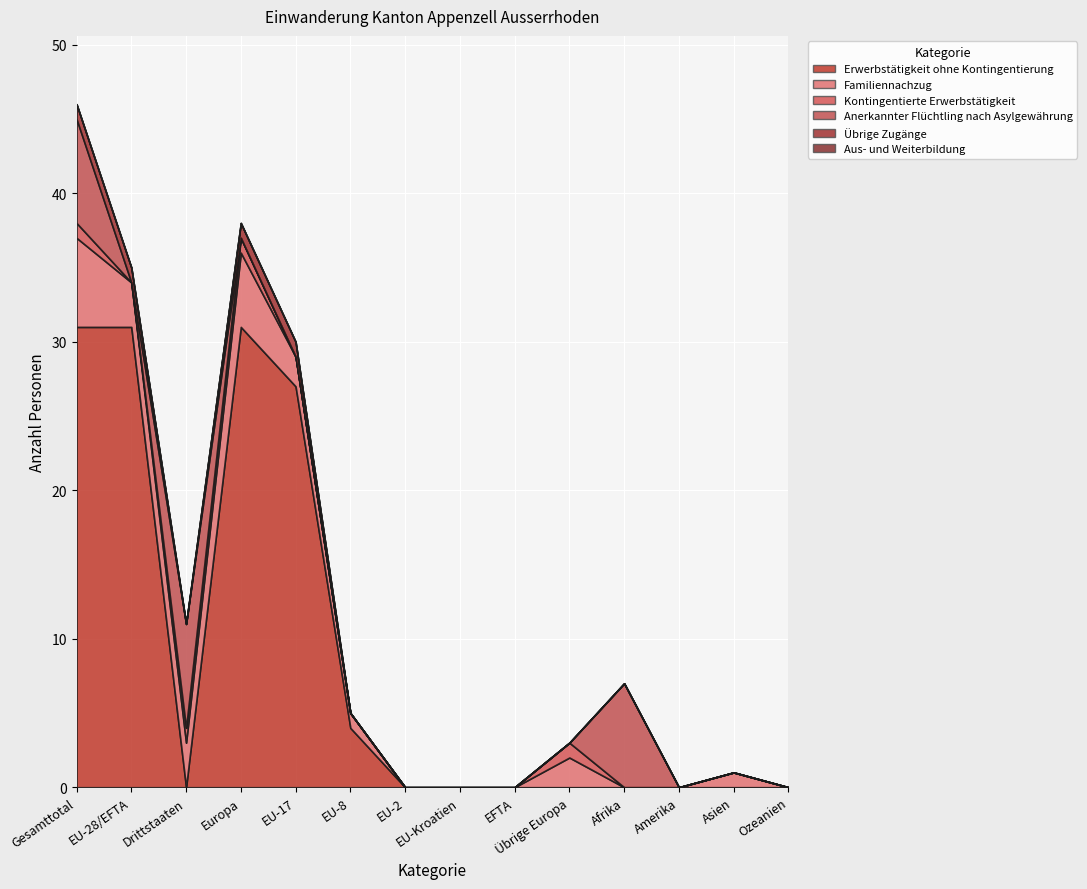

What is the average value of the Familiennachzug series?

2